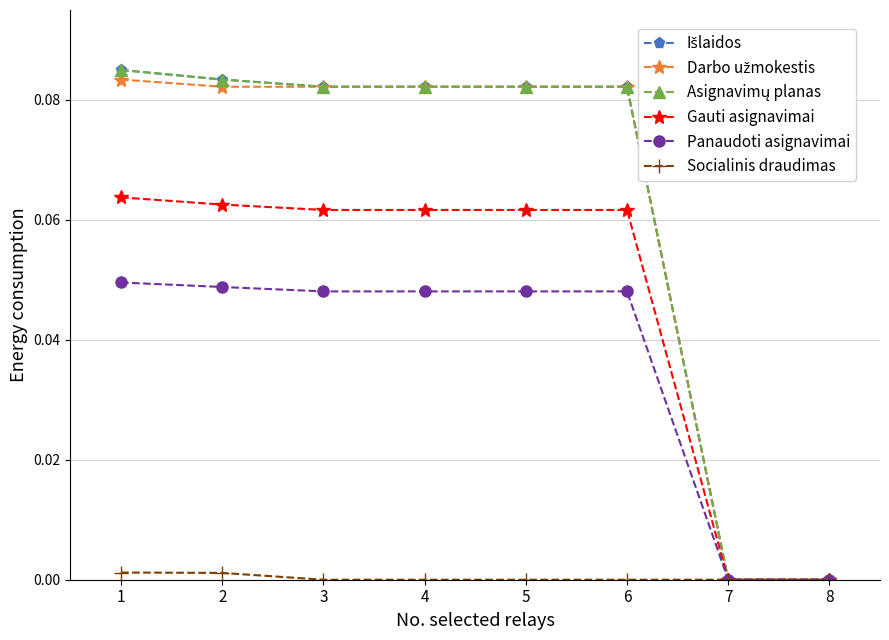

Does the chart have visible grid lines?

Yes